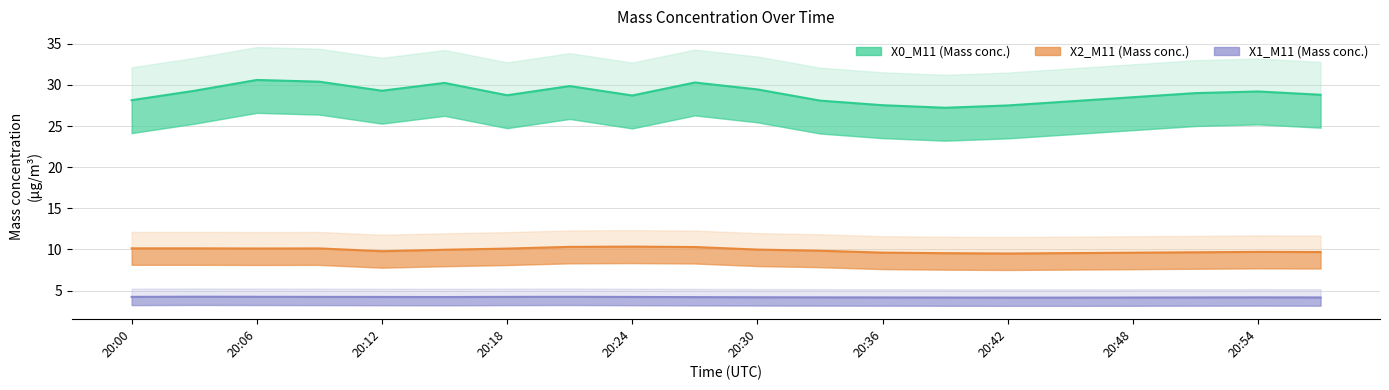

What is the value of the X1_M11 point at the 6th from the left?

4.2